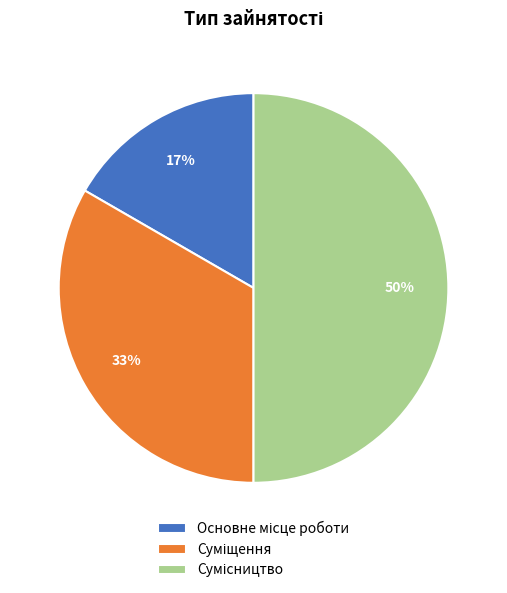

To the nearest percent, what is the difference between the largest and smallest slice percentages?

33%